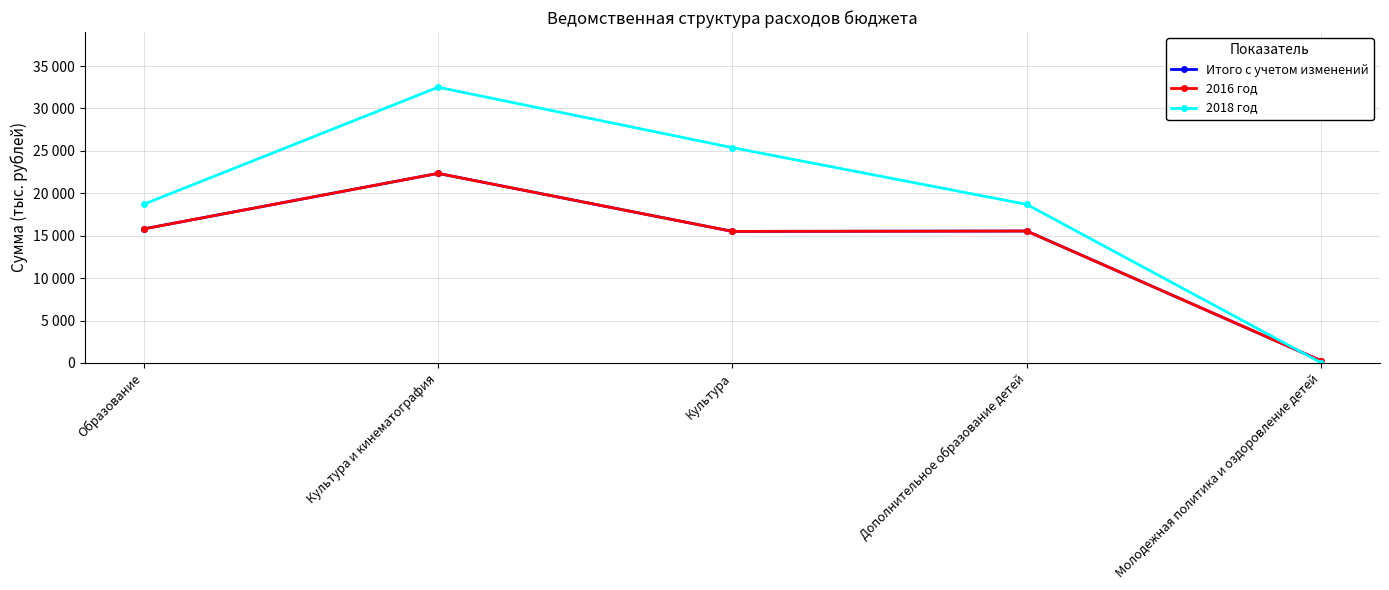

Is this an area chart (filled region under the line)?

No